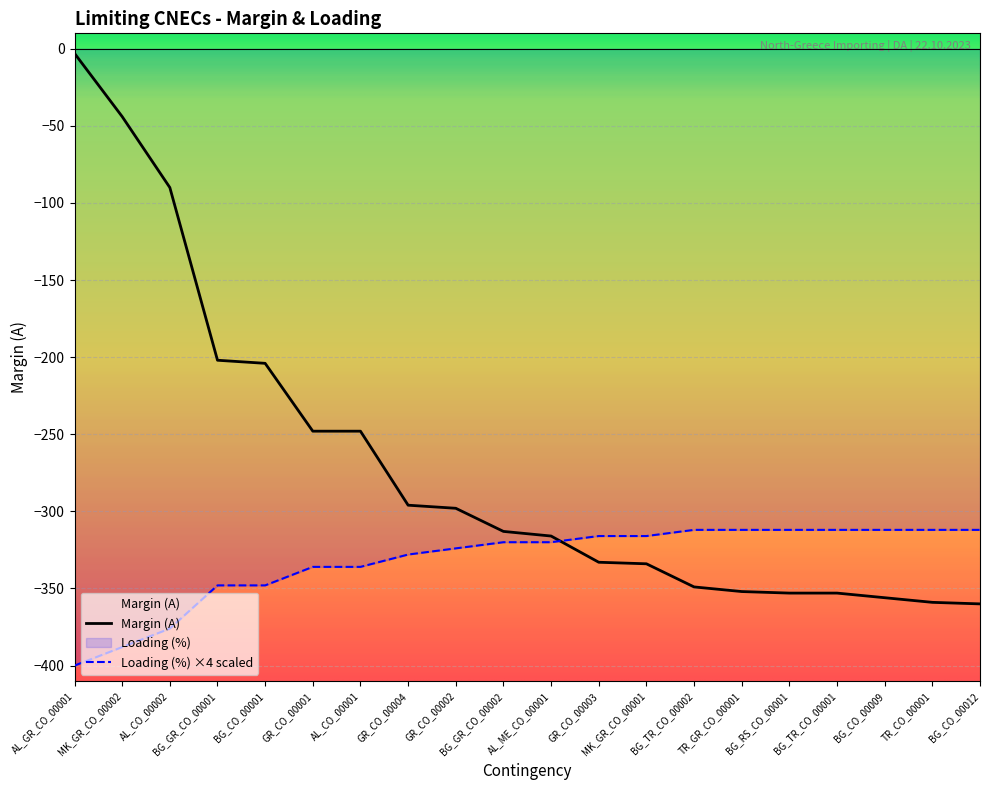

Which label corresponds to the largest value in the chart?

AL_GR_CO_00001